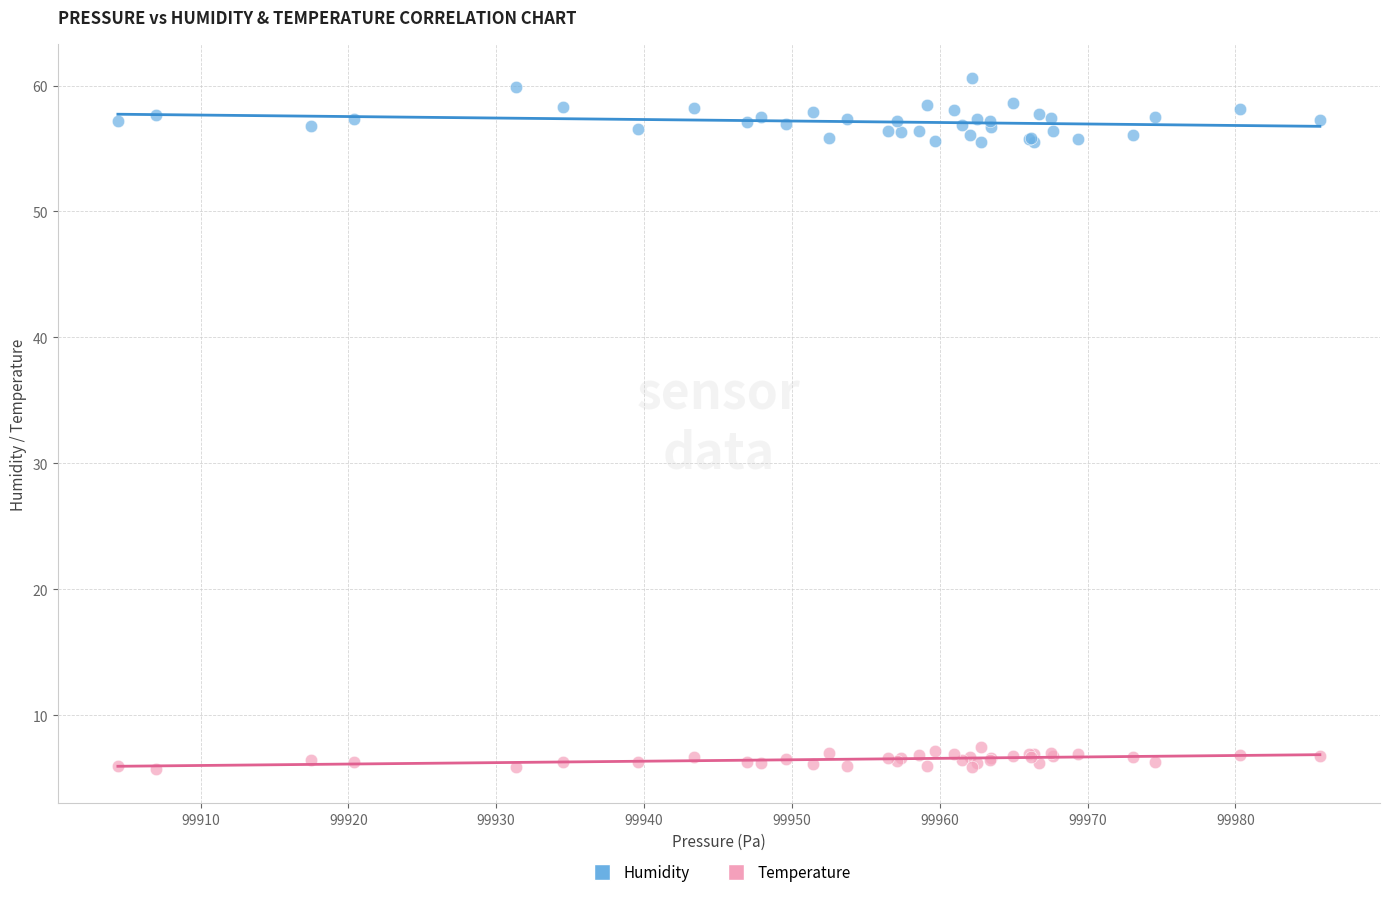

Which series has the widest spread of Y values?

Humidity